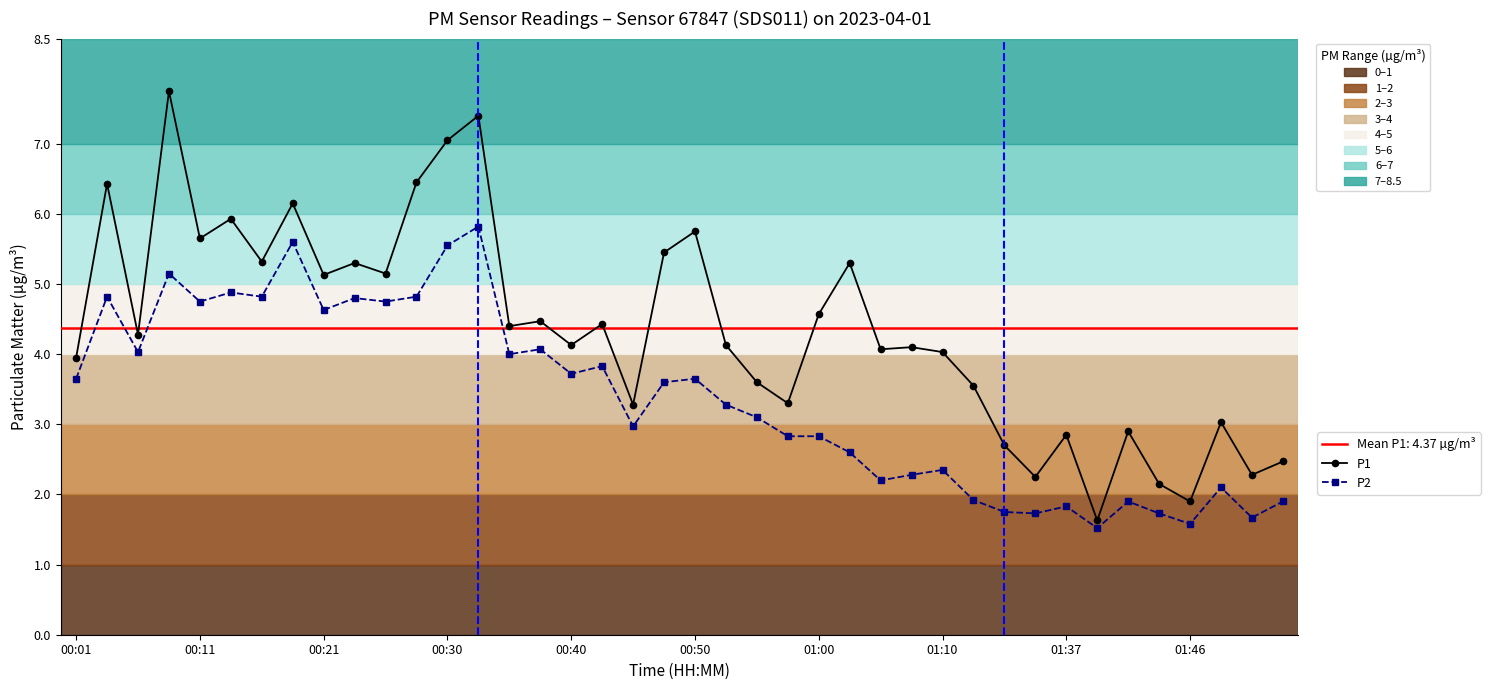

What position from the right is 33?

7